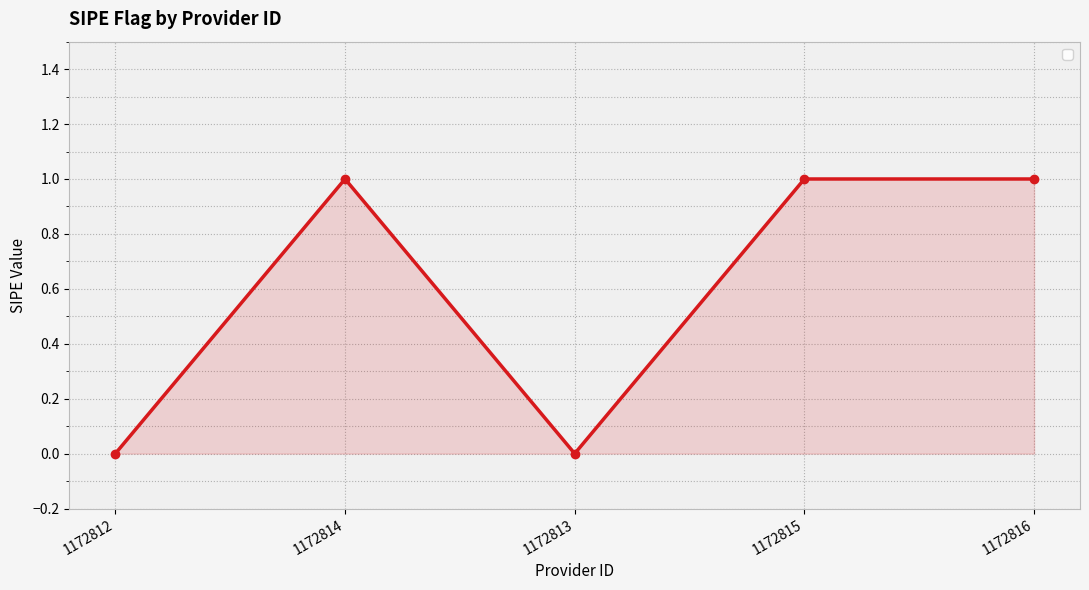

Reading left to right, what are all the values shown in this chart?

0	1	0	1	1